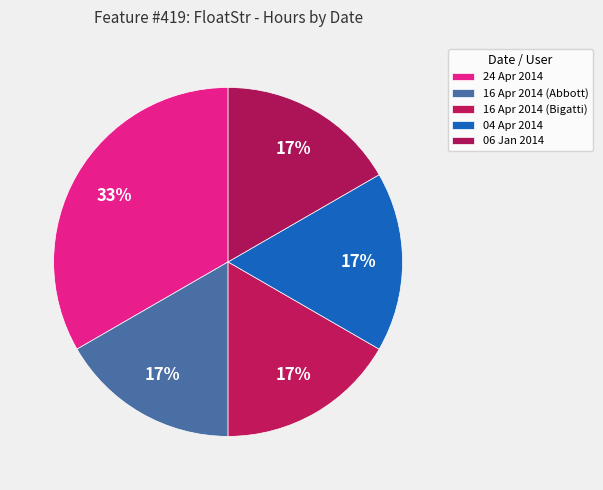

How many slices are in this pie chart?

5